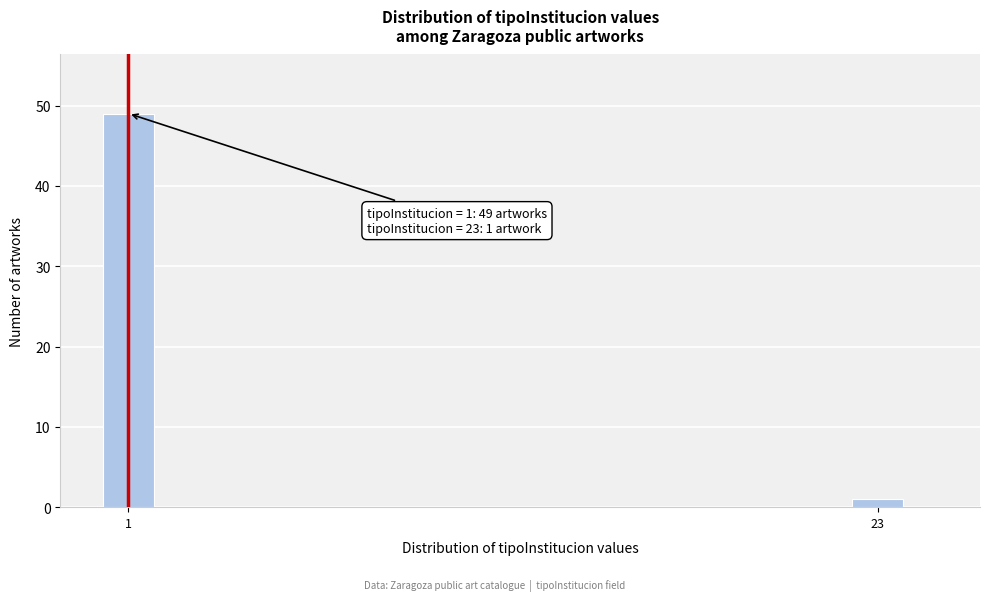

Reading left to right, list all the values displayed in this chart.

1=49	23=1